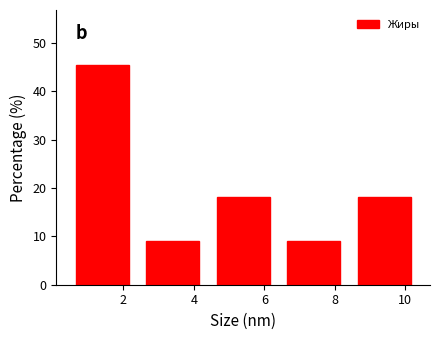

Reading left to right, list every bar in this chart as the range it spans on the x-axis followed by its height. The values are not printed on the chart, so give them approximately, as read against the axis.

0.4 to 2.4: 45
2.4 to 4.4: 9
4.4 to 6.4: 18
6.4 to 8.4: 9
8.4 to 10.4: 18